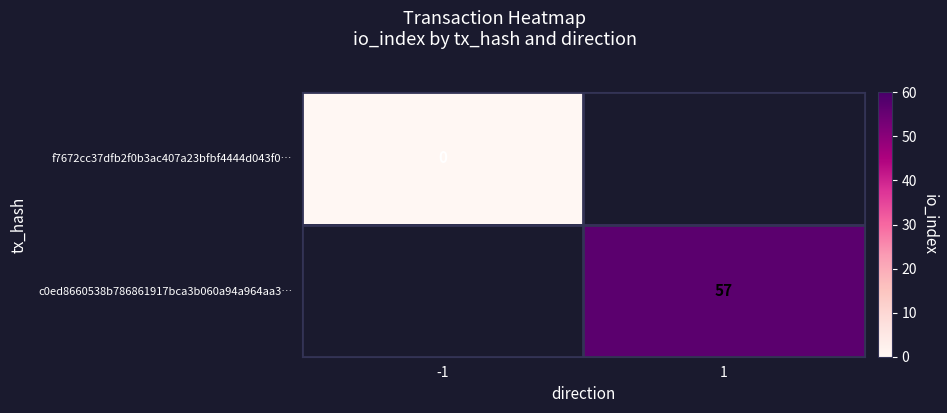

The c0ed8660538b786861917bca3b060a94a964aa3… series shows 57 at 1. True or false?

True